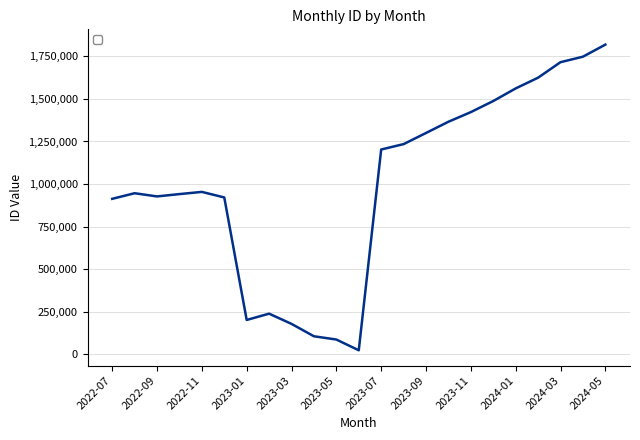

What is the difference between the maximum and minimum values?

1797342